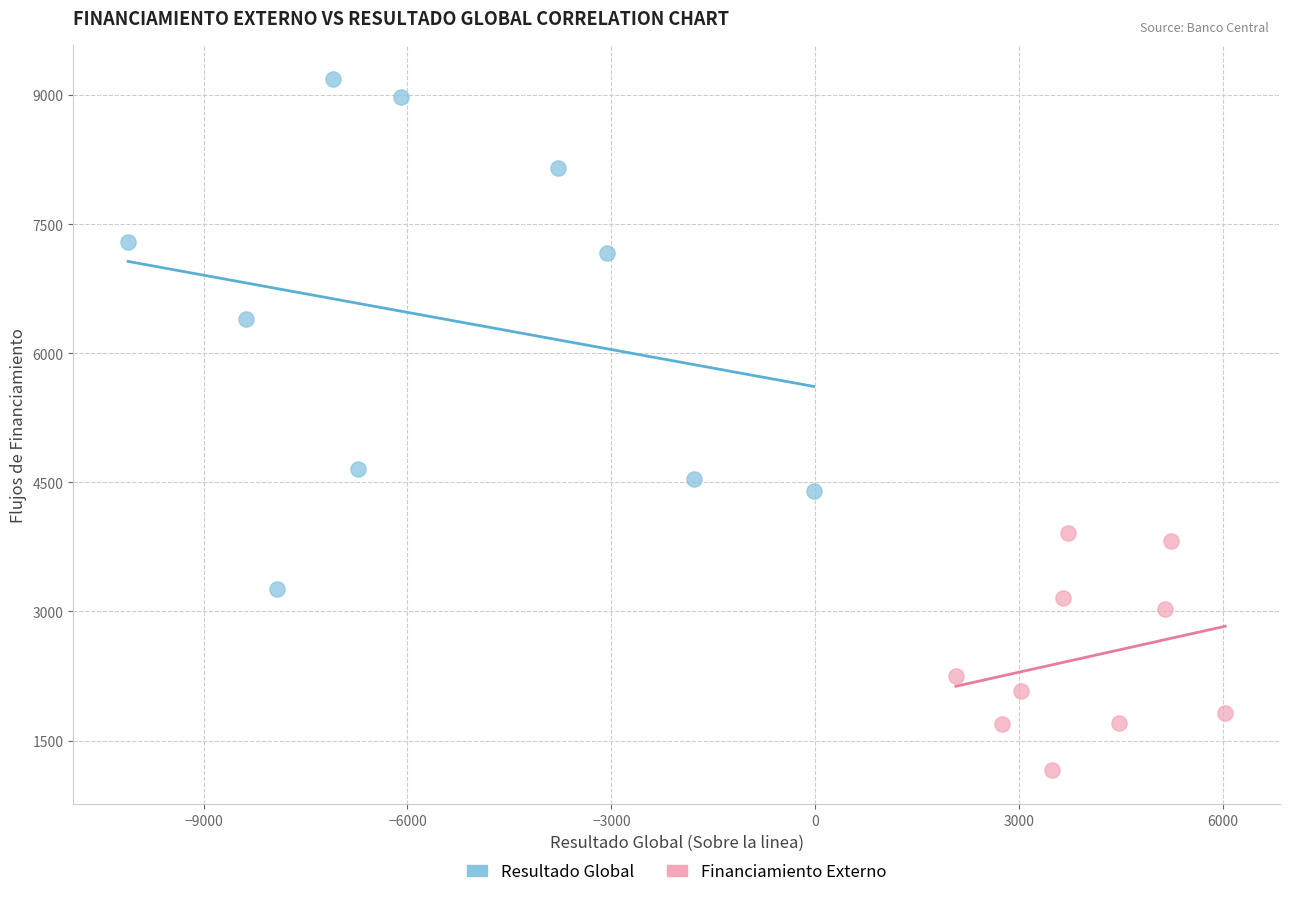

Which series reaches the minimum Y coordinate?

Financiamiento Externo